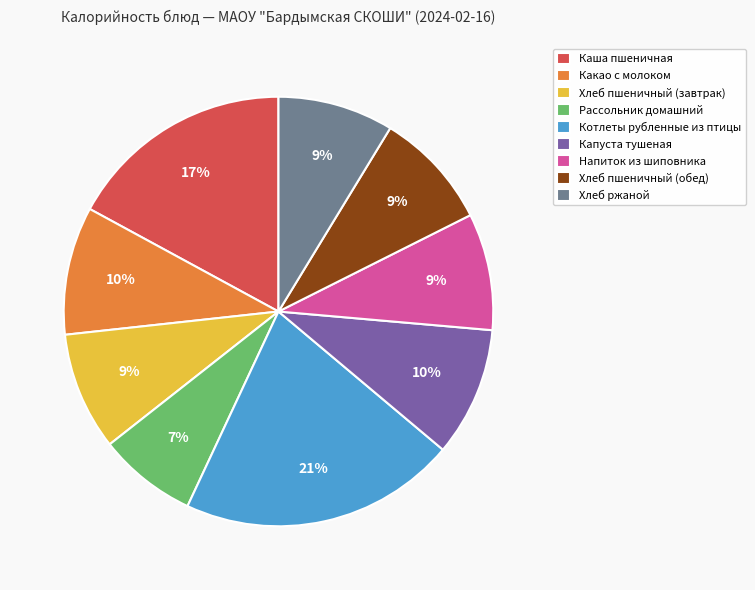

What percentage is the Какао с молоком slice, to the nearest percent?

10%